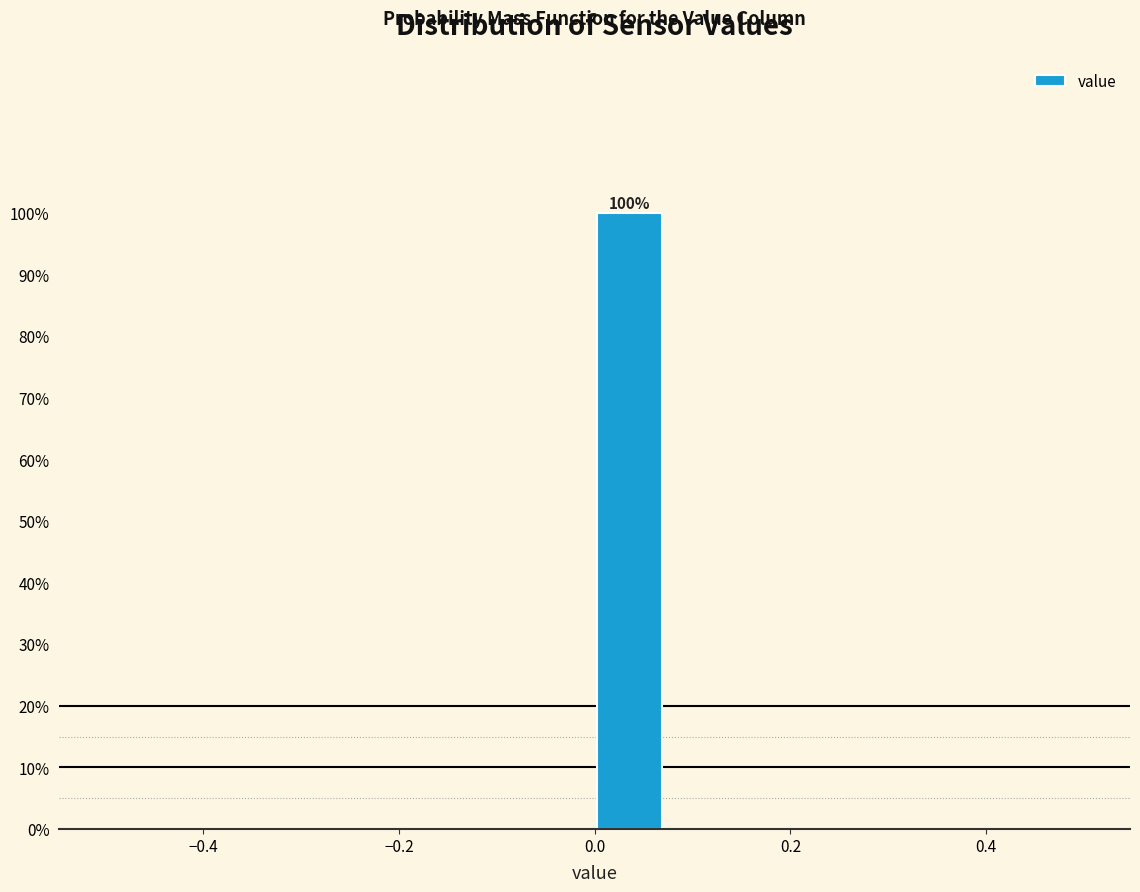

Around what value on the x-axis is the tallest bar? Give the approximate position of its centre, as read against the axis.

0.04